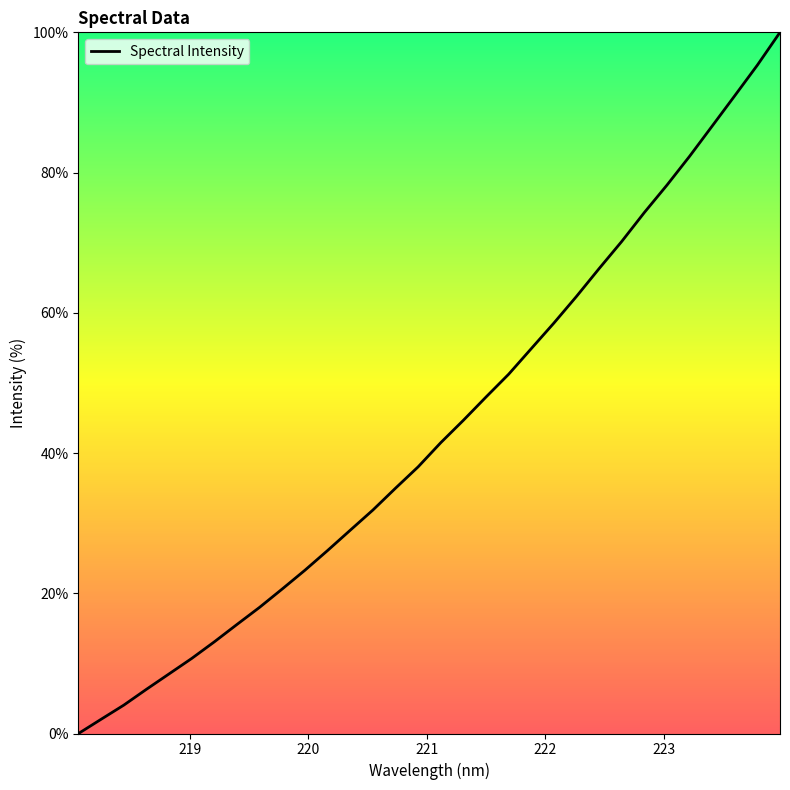

What is the maximum value shown in the chart?

100.0